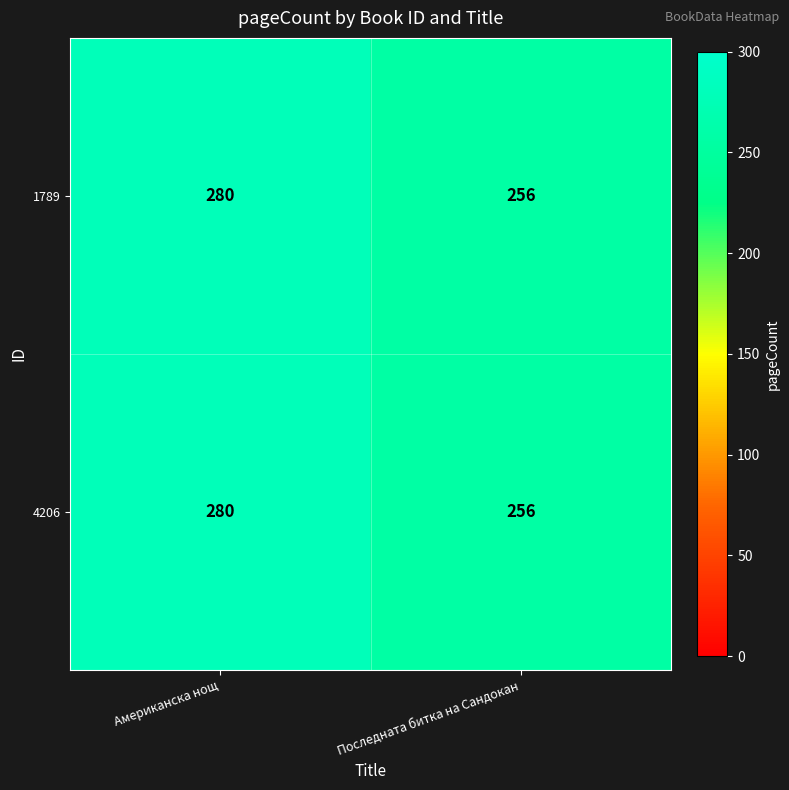

Reading left to right, what are all the values shown in this chart?

1789: Американска нощ=280	Последната битка на Сандокан=256
4206: Американска нощ=280	Последната битка на Сандокан=256